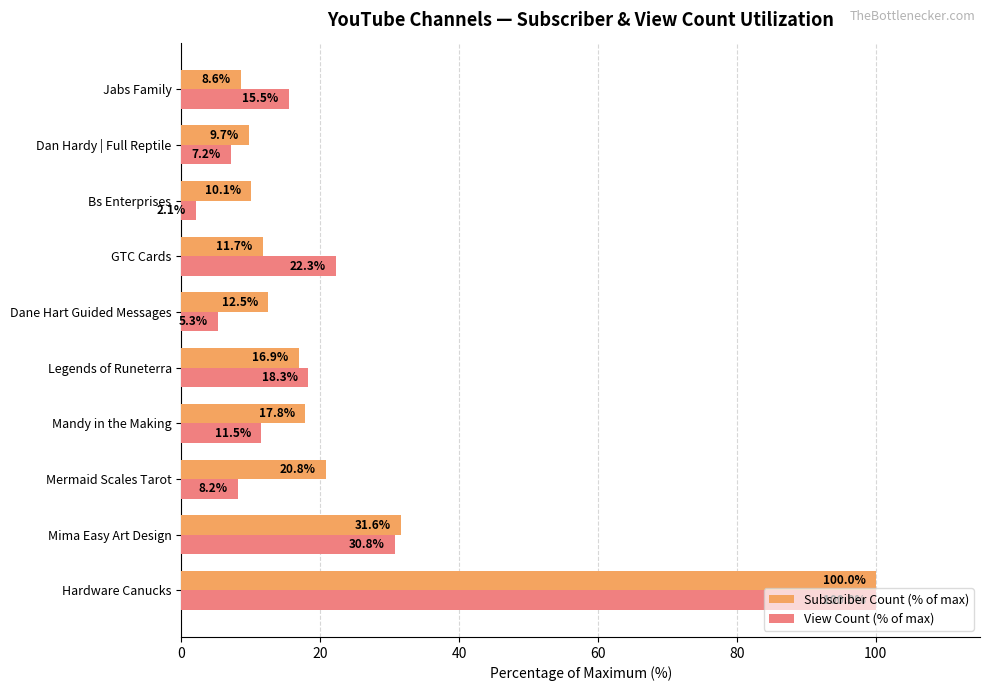

Which series changed the most between Hardware Canucks and Bs Enterprises?

View Count (% of max)